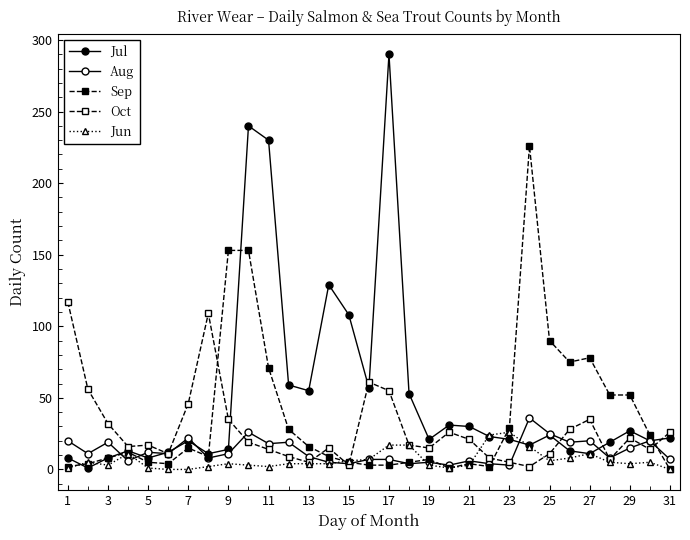

How many categories are shown in the chart?

31